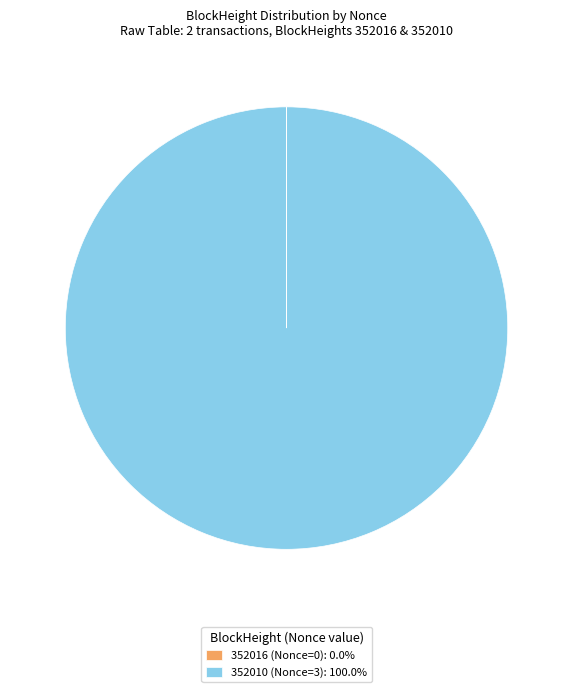

Is 352010 (Nonce=3): 100.0% the majority of the pie?

Yes